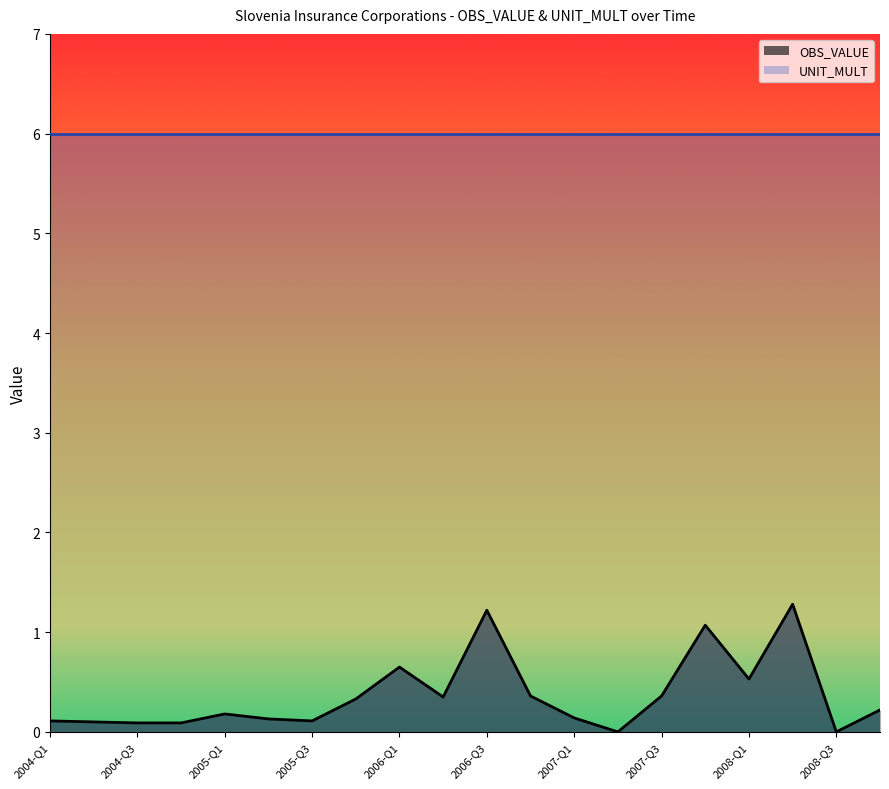

What is the change in value from 2004-Q3 to 2006-Q1?

+0.6